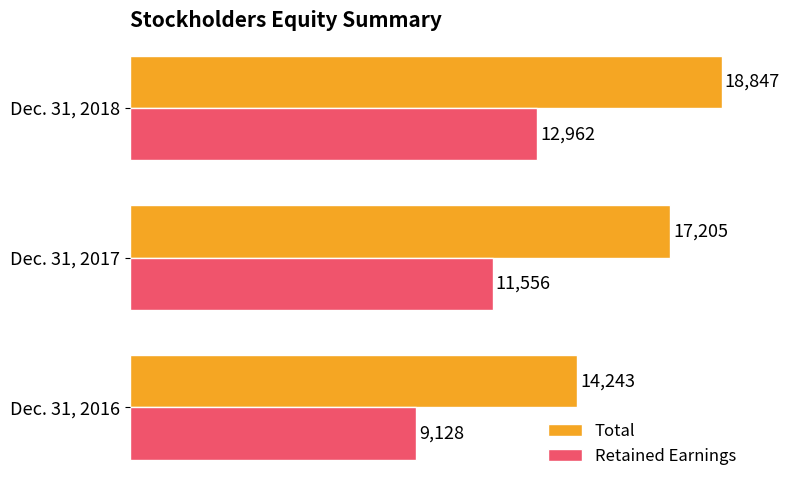

Rank the series by their average value, from highest to lowest.

Total, Retained Earnings